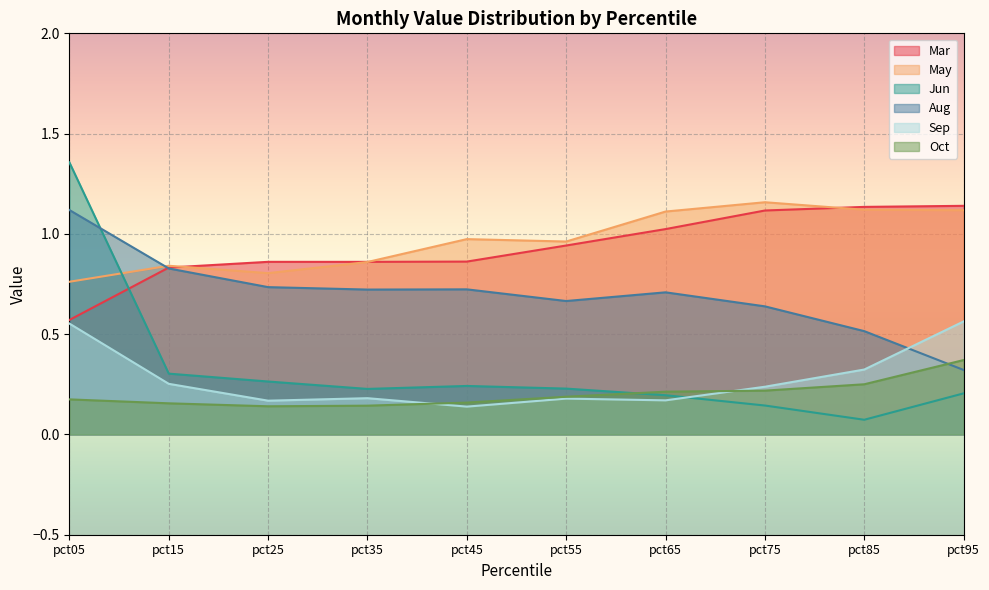

Reading left to right, what are all the values shown in this chart?

Mar: 0.6	0.8	0.9	0.9	0.9	0.9	1.0	1.1	1.1	1.1
May: 0.8	0.8	0.8	0.9	1.0	1.0	1.1	1.2	1.1	1.1
Jun: 1.4	0.3	0.3	0.2	0.2	0.2	0.2	0.1	0.1	0.2
Aug: 1.1	0.8	0.7	0.7	0.7	0.7	0.7	0.6	0.5	0.3
Sep: 0.6	0.3	0.2	0.2	0.1	0.2	0.2	0.2	0.3	0.6
Oct: 0.2	0.2	0.1	0.1	0.2	0.2	0.2	0.2	0.3	0.4